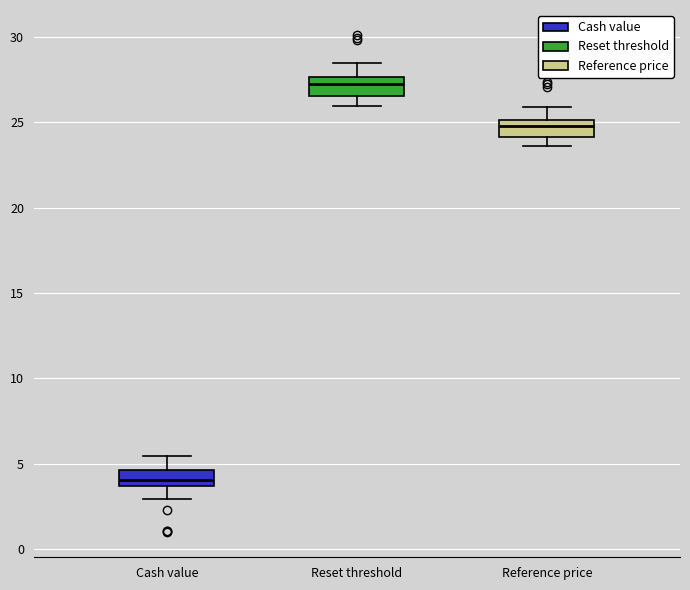

Reading left to right, transcribe this box plot: for each box, give where its median line is, the range the box spans, and where its two whiskers end, as read against the y-axis. The values are not printed on the chart, so give them approximately, as read against the axis.

Cash value: median 4.0, box 3.5 to 4.5, whiskers 3.0 to 5.5
Reset threshold: median 27.0, box 26.5 to 27.5, whiskers 26.0 to 28.5
Reference price: median 25.0 (inside the box), box 24.0 to 25.0, whiskers 23.5 to 26.0